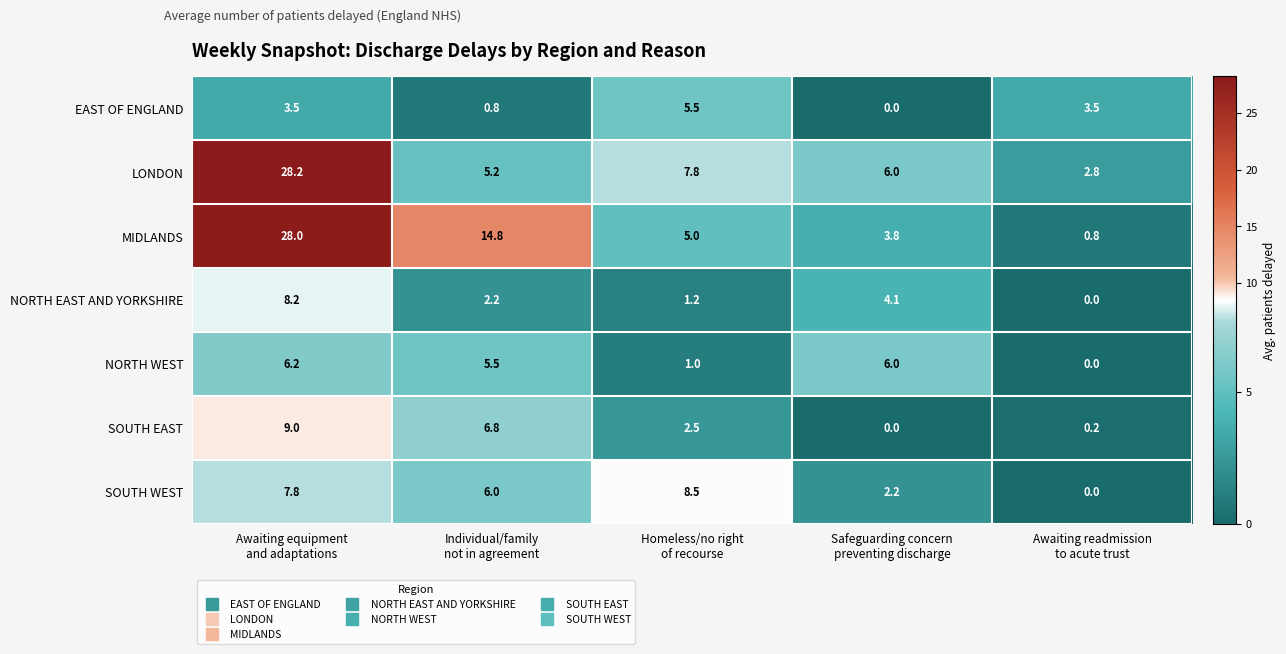

Count the number of data series in this chart.

7